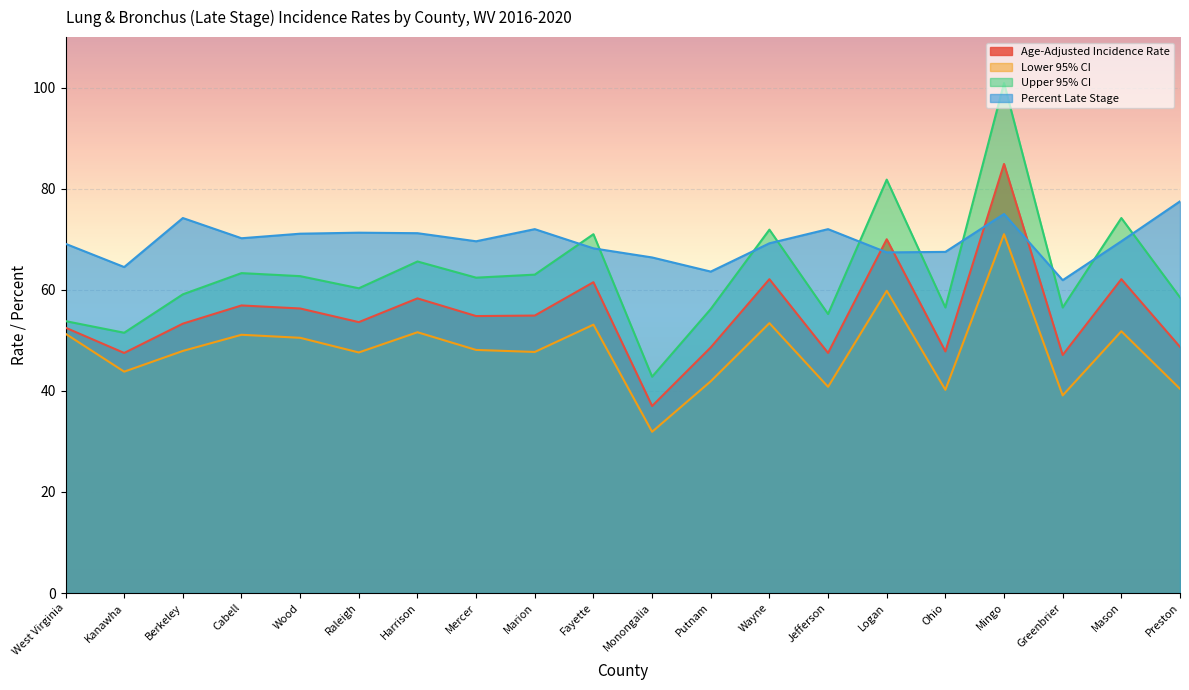

True or false: Percent Late Stage has a value of 99.3 at Logan.

False